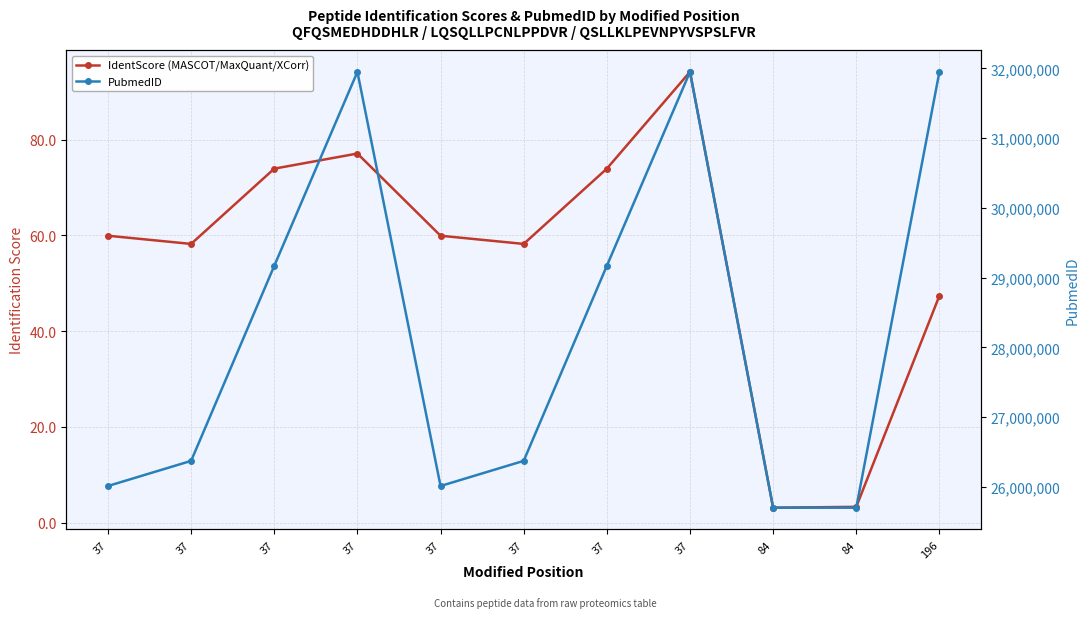

Between 37 and 37, which series saw the biggest shift?

PubmedID